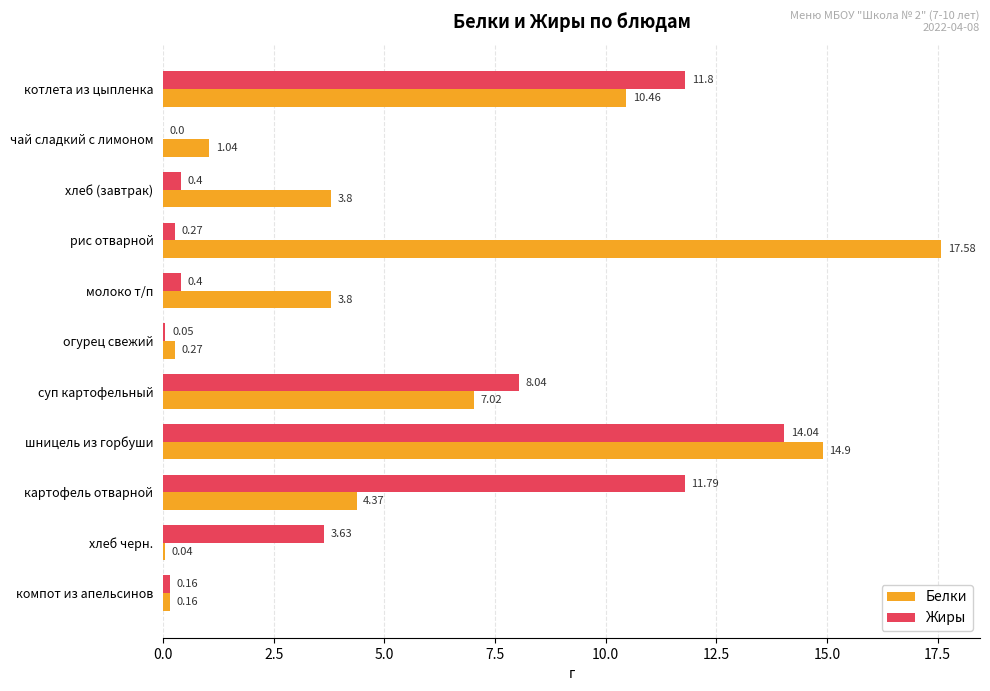

Between молоко т/п and картофель отварной, which series saw the biggest shift?

Жиры